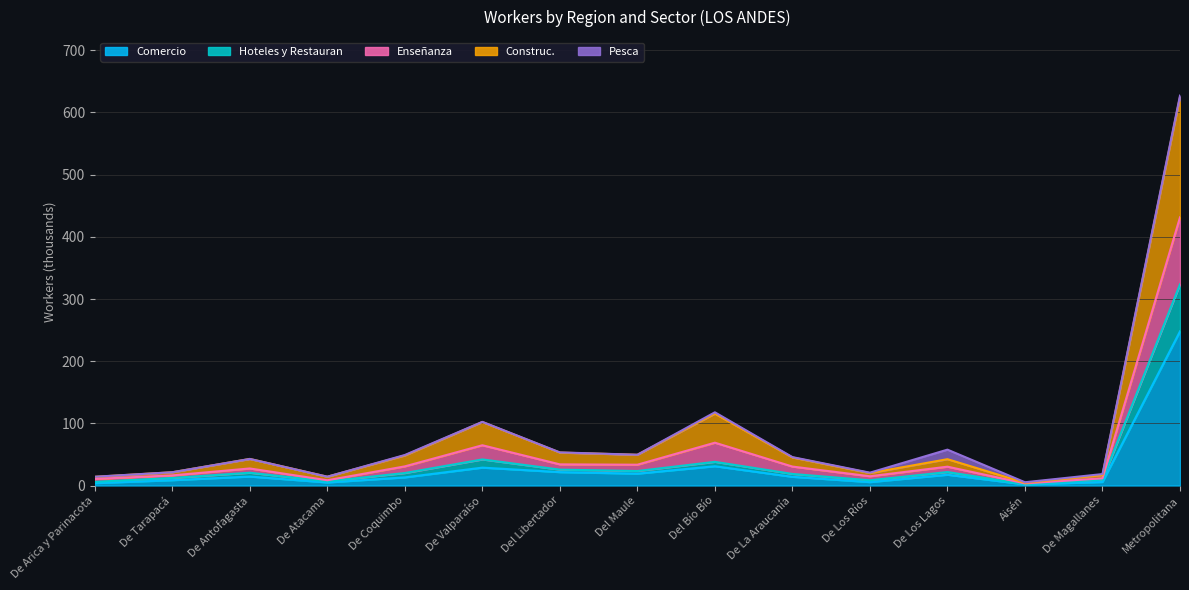

Is it true that Hoteles y Restauran equals 20.6 at De Antofagasta?

True